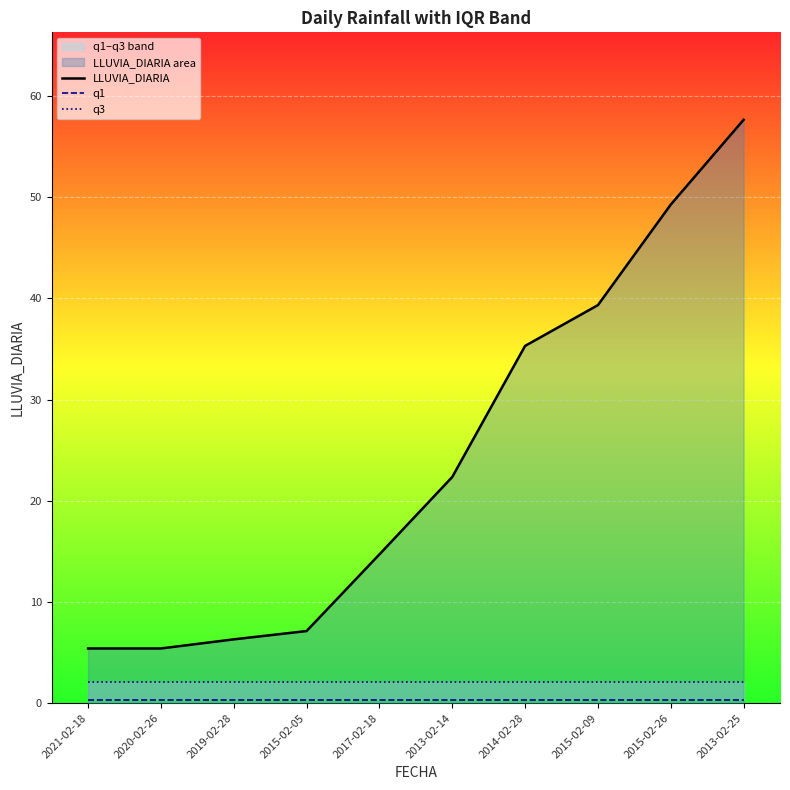

Is the value of q3 at 2021-02-18 greater than the value of LLUVIA_DIARIA at 2014-02-28?

No